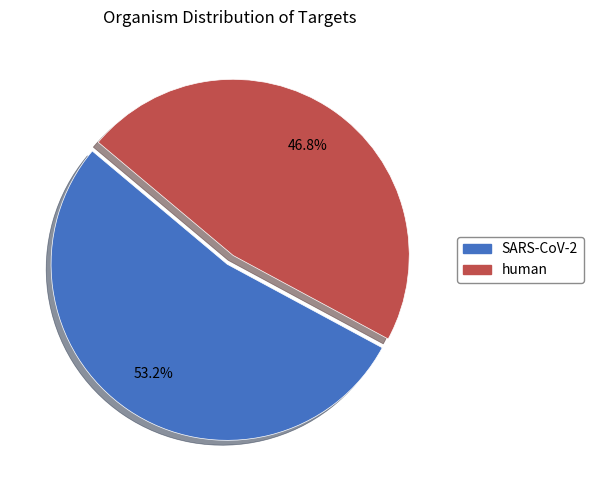

Combined, what portion of the pie is SARS-CoV-2 and human?

100.0%